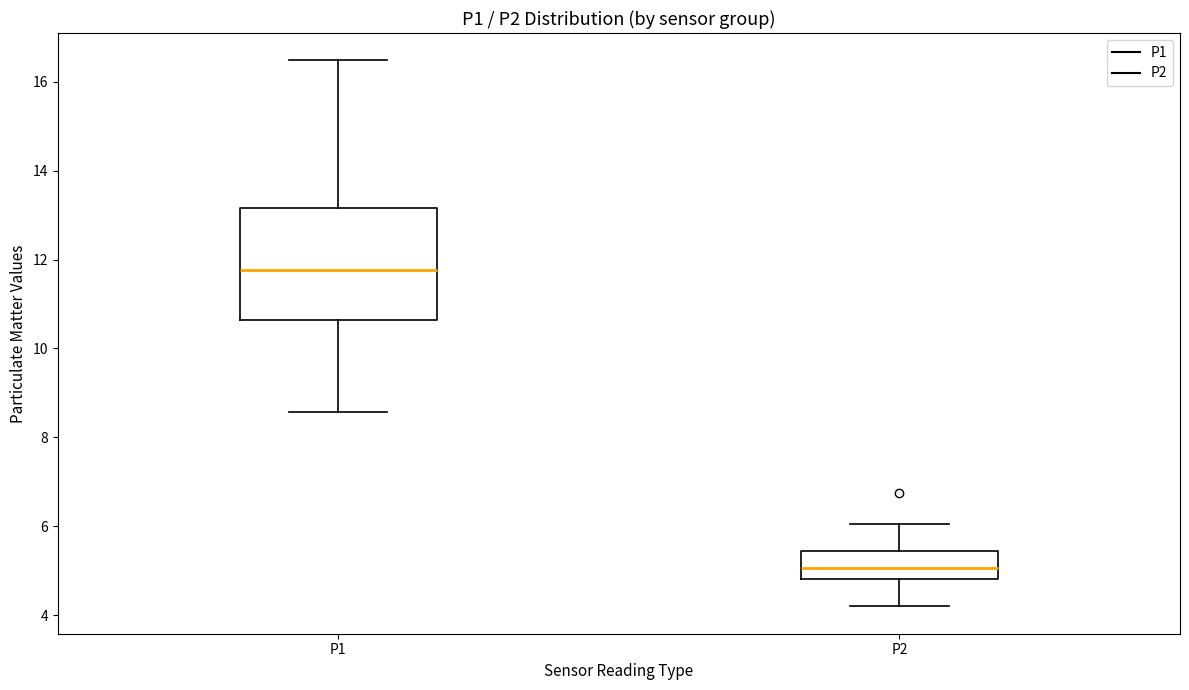

Reading left to right, read every box against the y-axis: the position of its median line, the range the box covers, and the ends of its whiskers. The values are not printed on the chart, so give them approximately, as read against the axis.

P1: median 11.8, box 10.6 to 13.2, whiskers 8.6 to 16.4
P2: median 5.0, box 4.8 to 5.4, whiskers 4.2 to 6.0